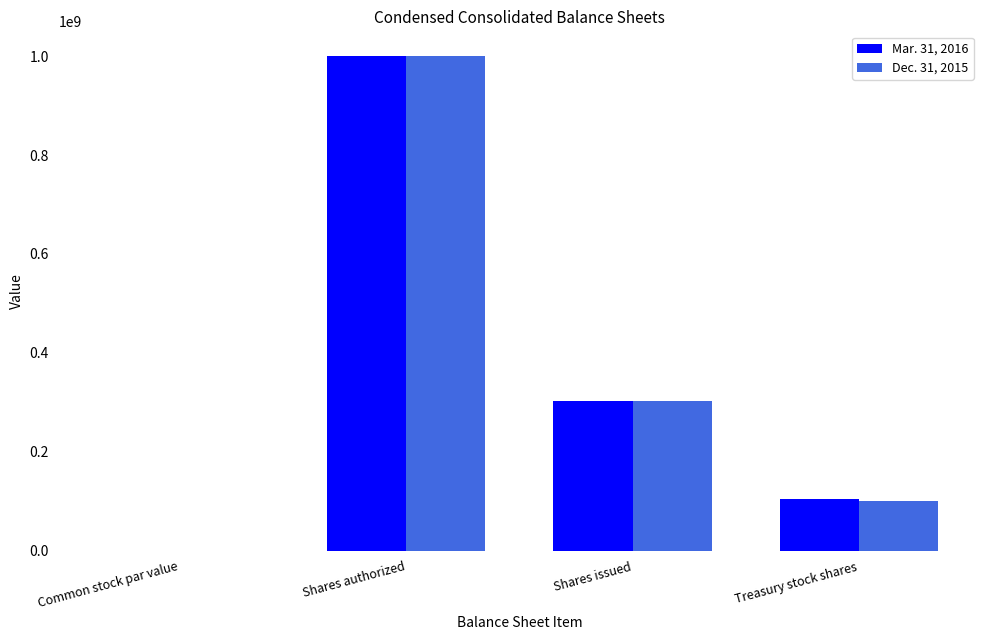

What is the maximum value for Mar. 31, 2016?

1000000000.0